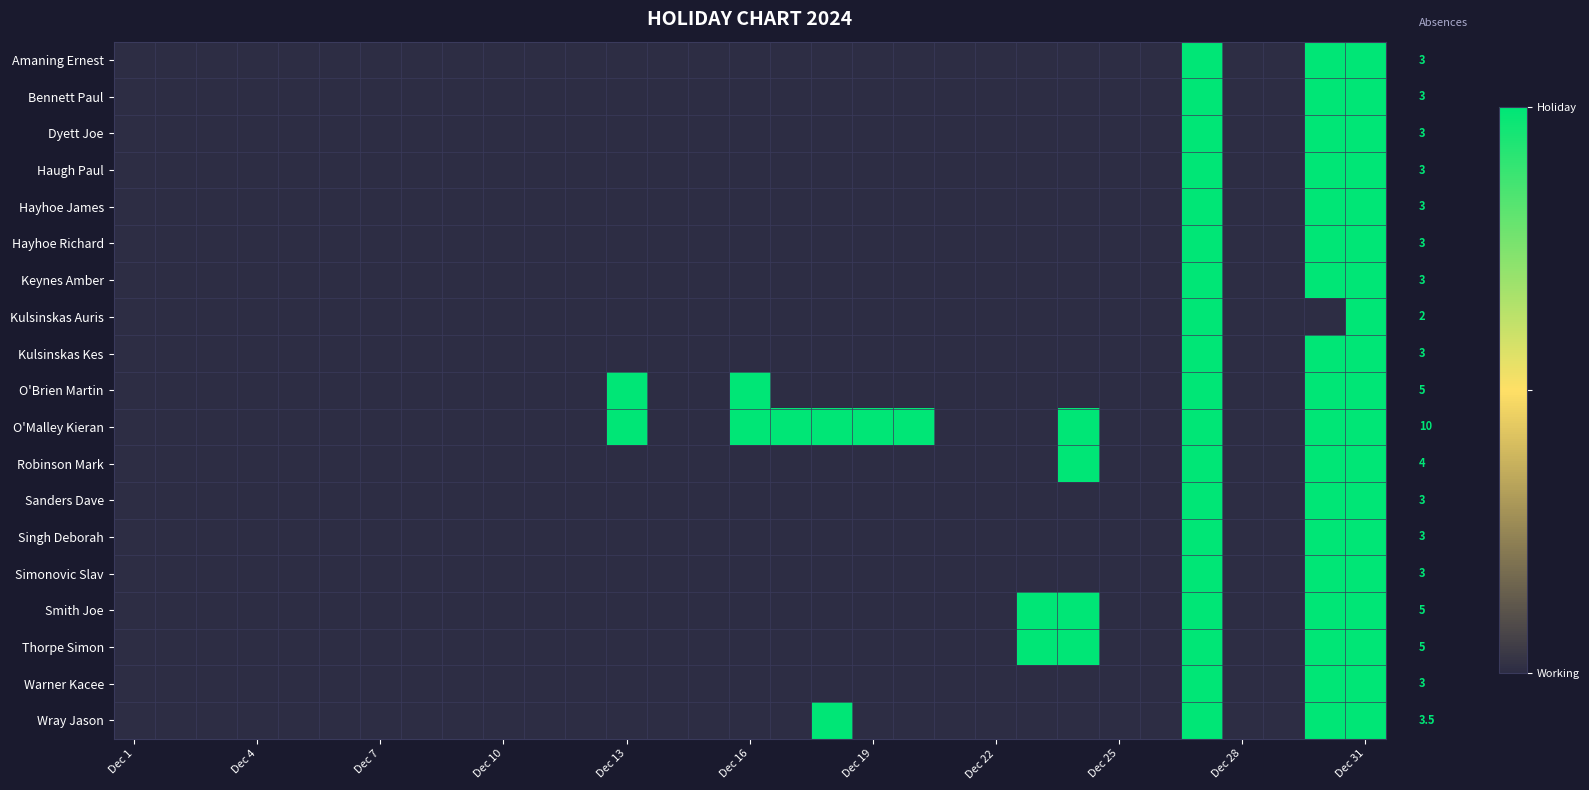

What is the maximum value shown in the chart?

1